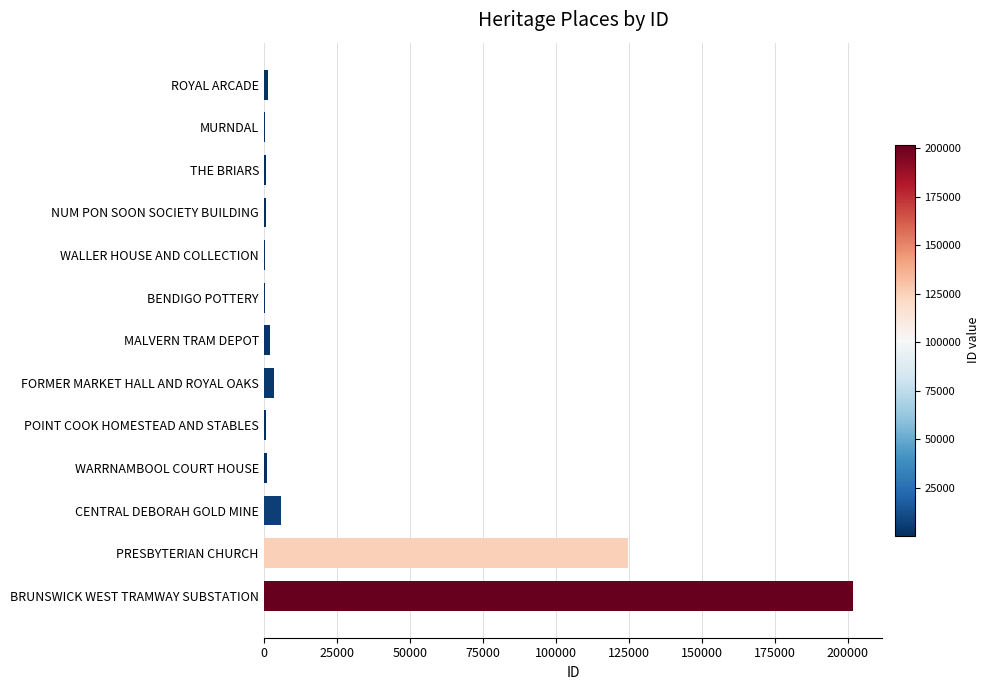

At which label is the value closest to 101106?

PRESBYTERIAN CHURCH